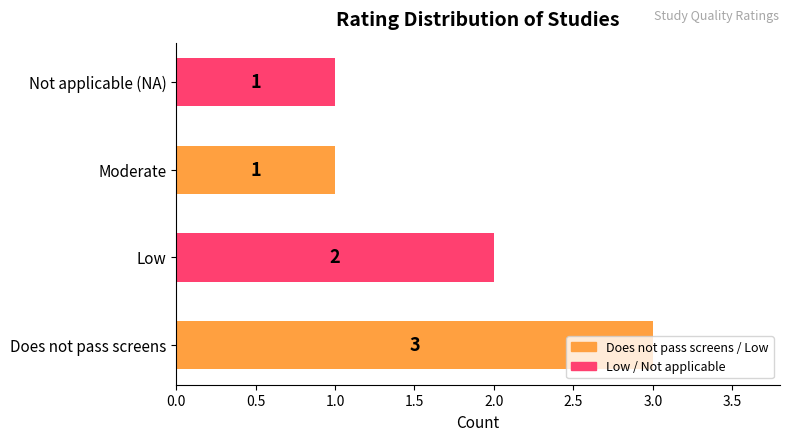

What is the ratio of the value at Not applicable (NA) to the value at Low?

0.5